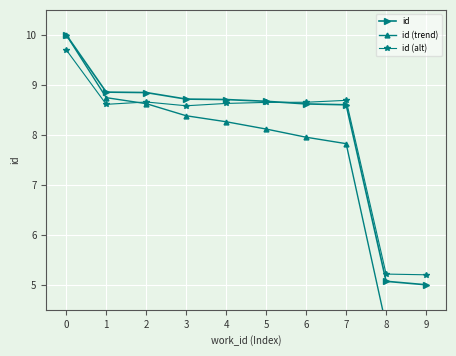

How many categories are shown in the chart?

10